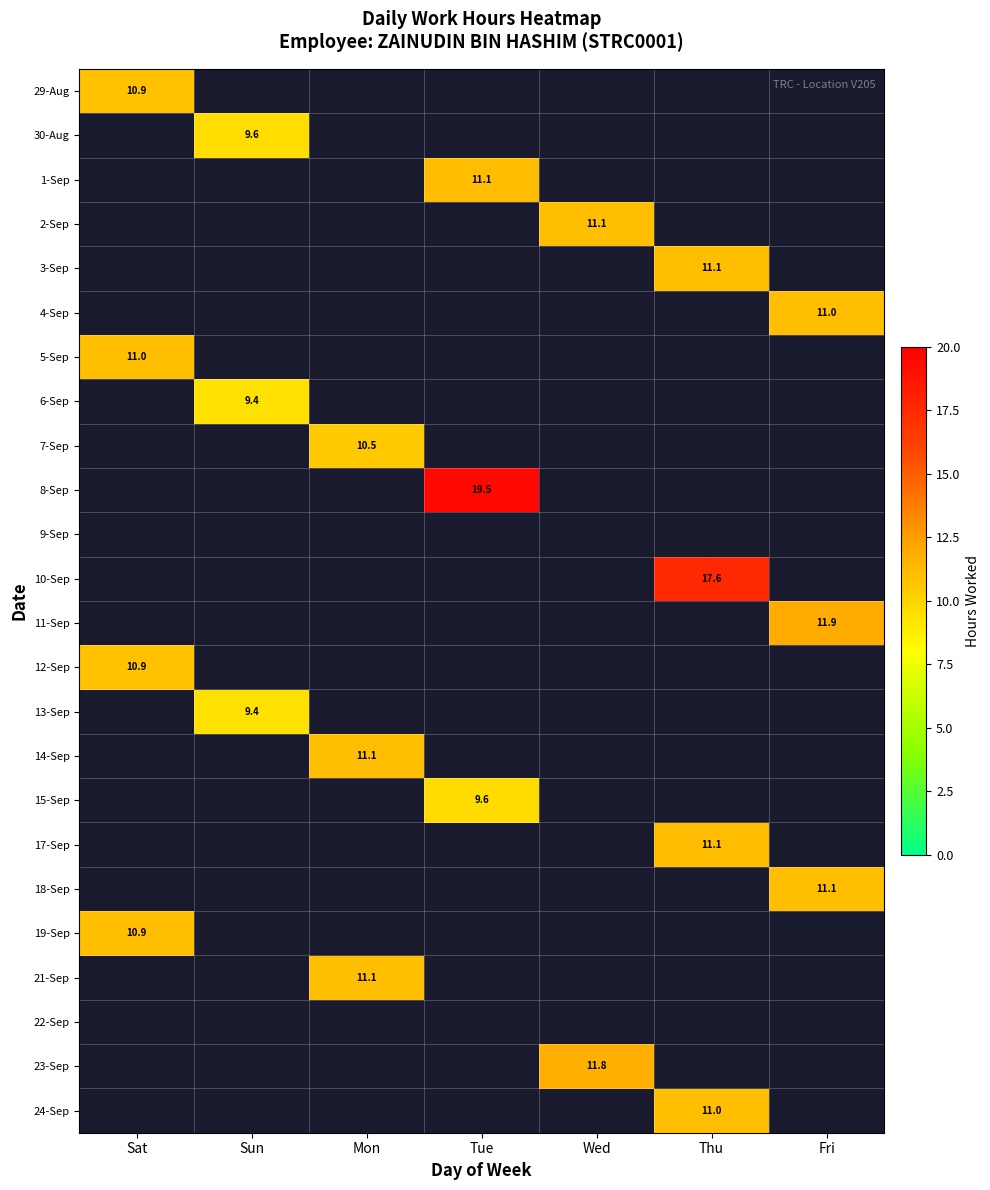

True or false: 19-Sep has a value of 17.5 at Sat.

False